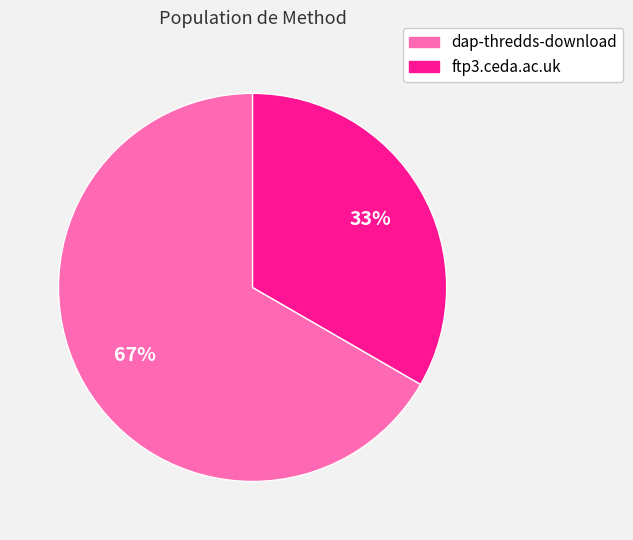

Which category has the biggest portion of the pie?

dap-thredds-download